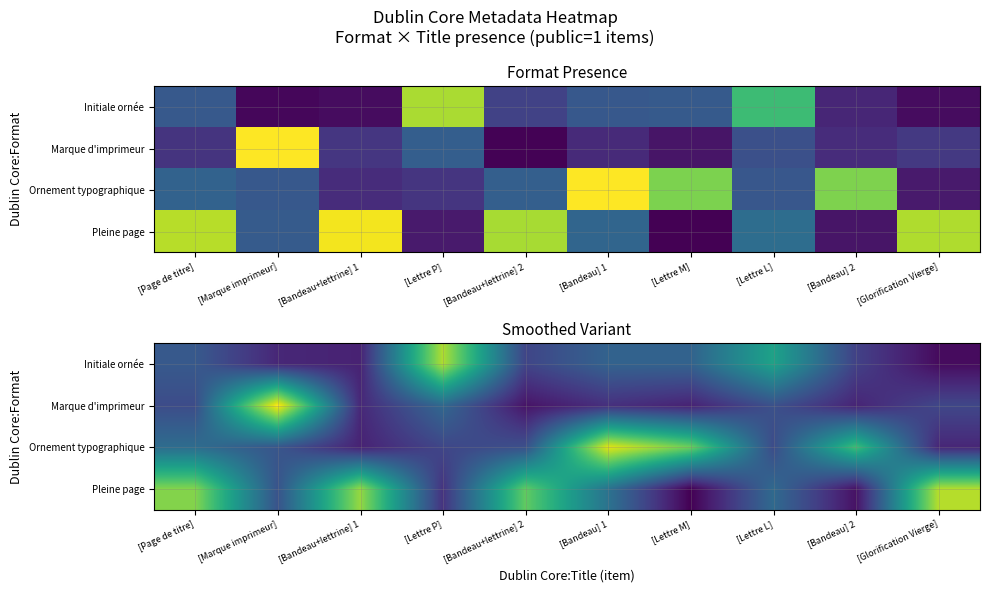

What is the spread (max minus min) of values at [Bandeau+lettrine] 2?

1.2